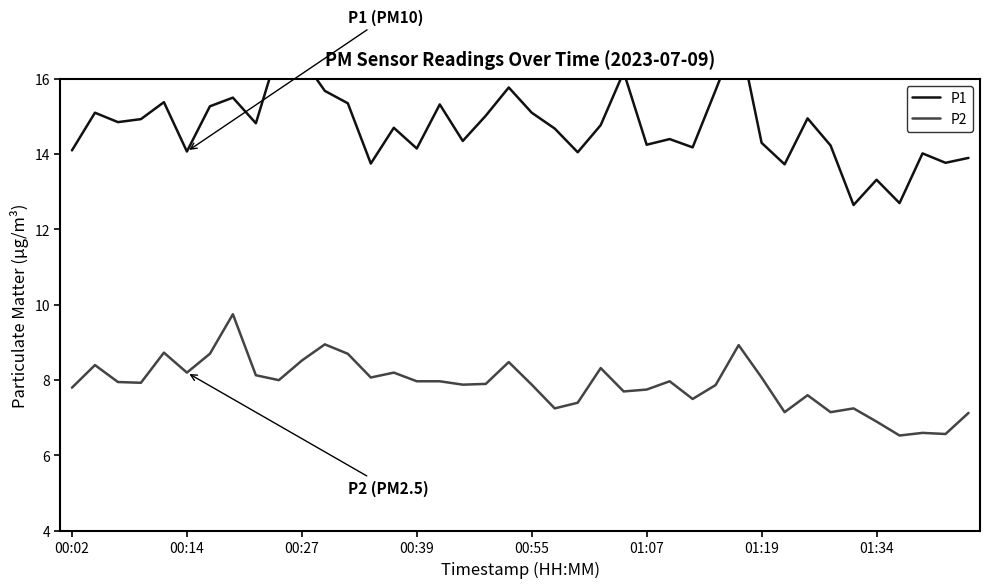

How many values in the P2 series are below 7?

4